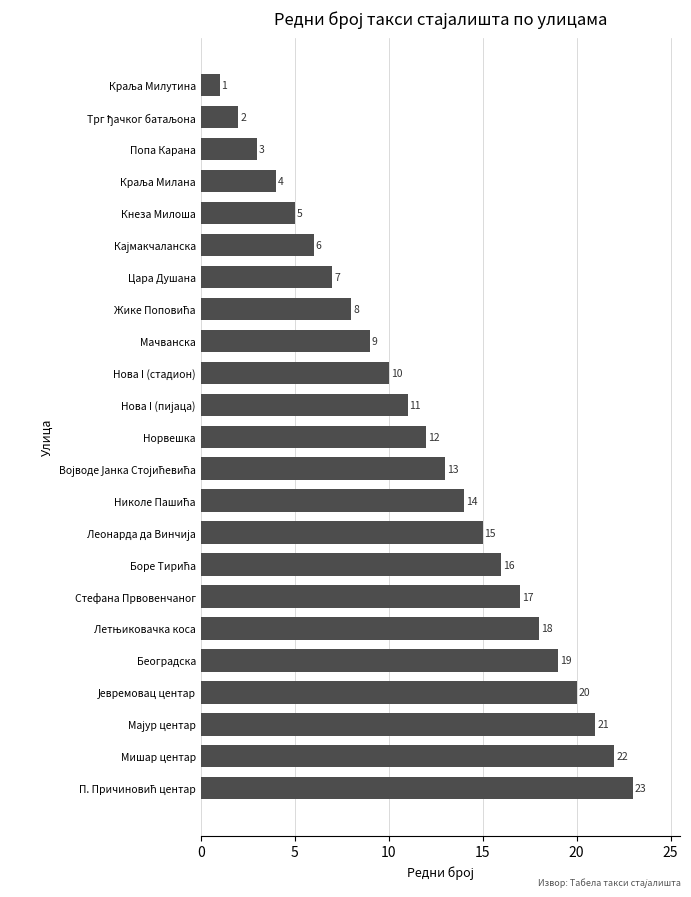

True or false: the data shows 3 at Попа Карана.

True